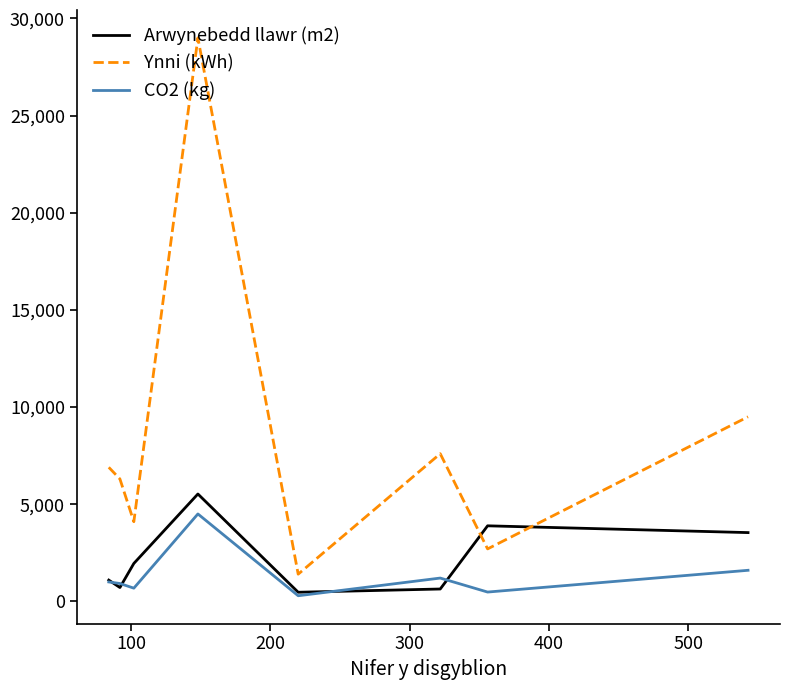

Rank the series by their maximum value, from lowest to highest.

CO2 (kg), Arwynebedd llawr (m2), Ynni (kWh)